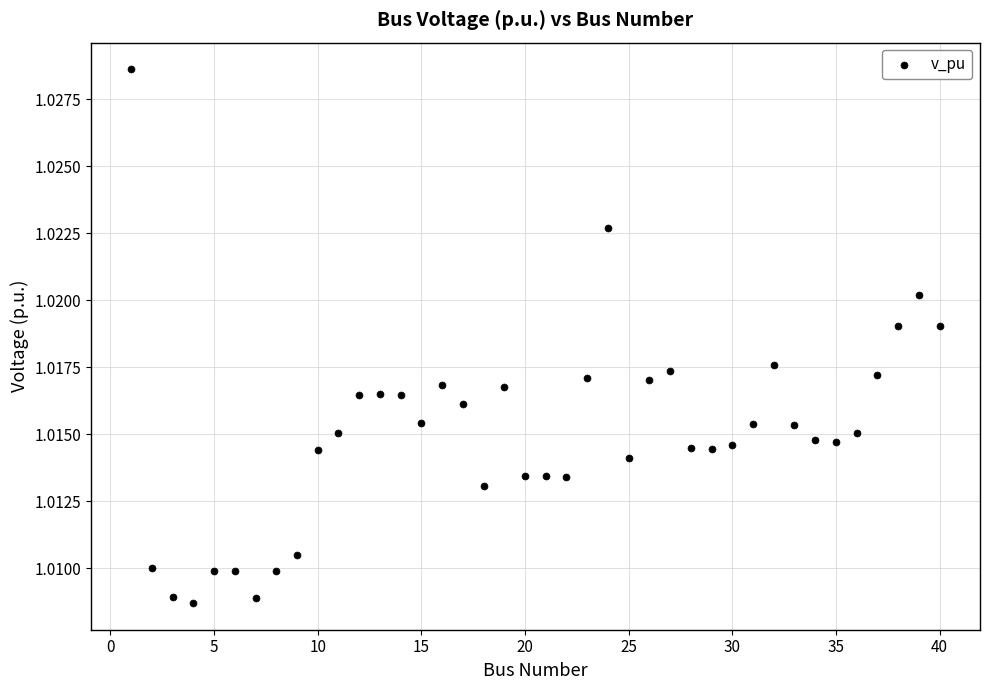

What is the range of X values (max minus min)?

39.0